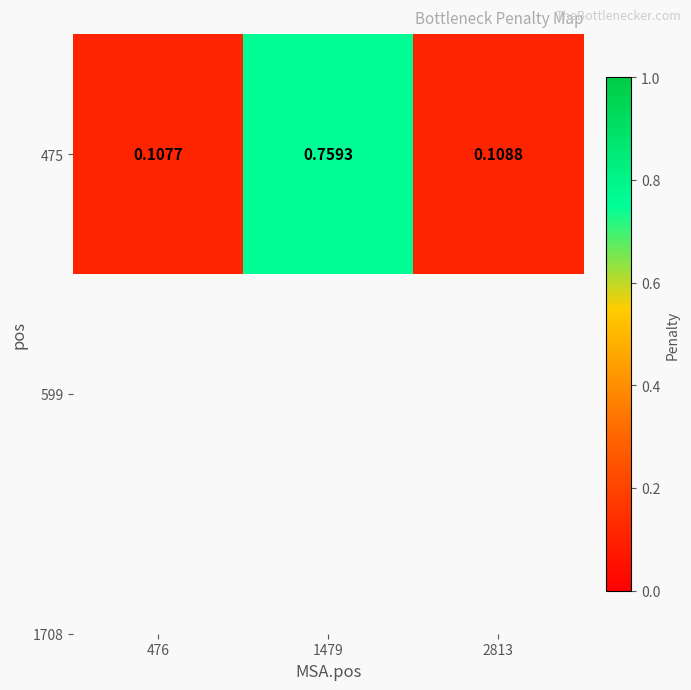

List the labels in order of value, smallest first.

476, 2813, 1479